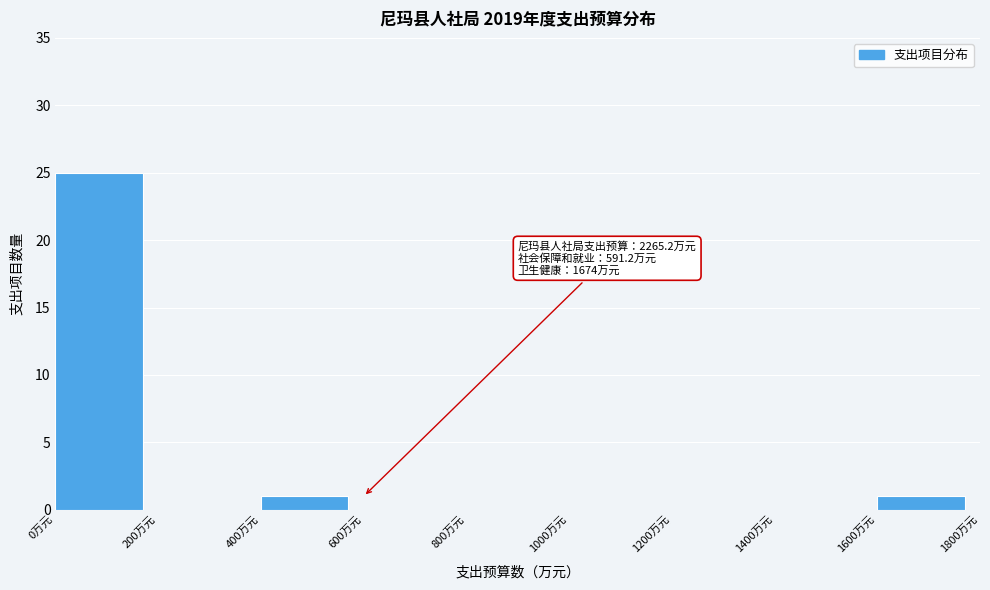

Over which range of the x-axis is the bar tallest?

0 to 200